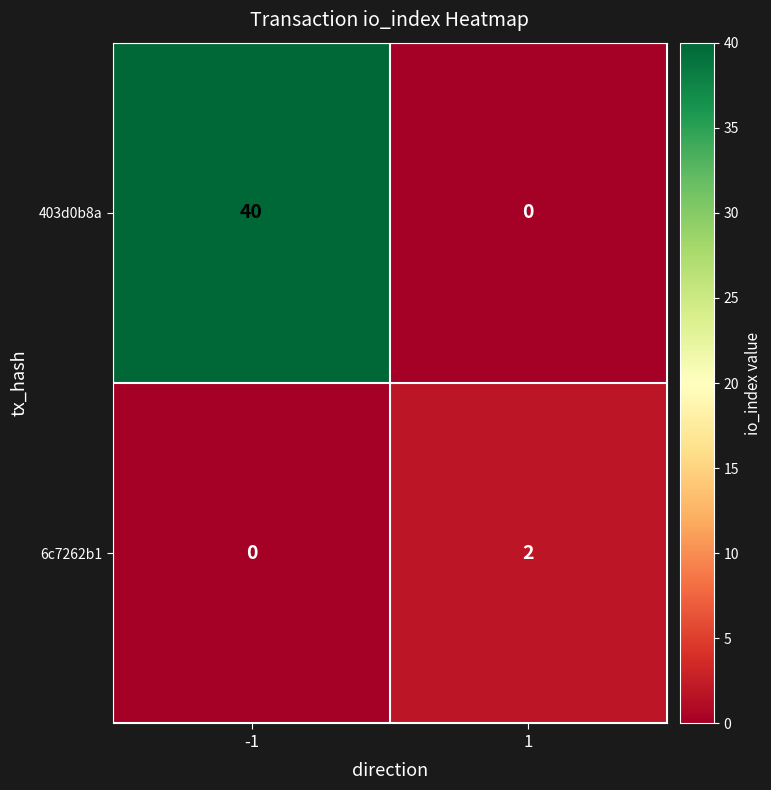

Count the number of data series in this chart.

2